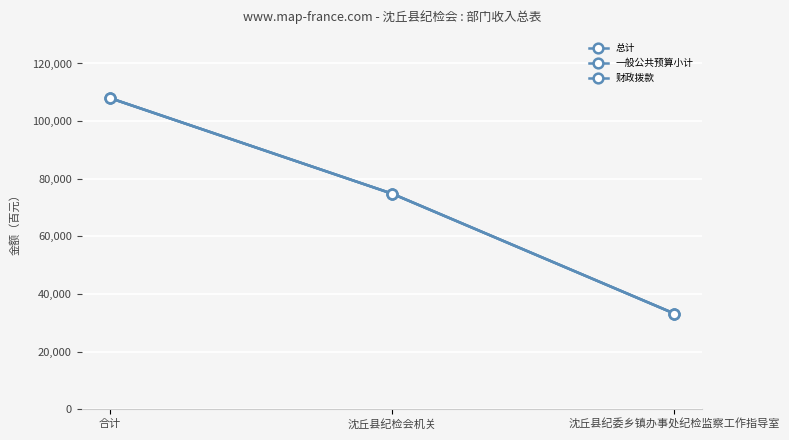

How many lines are shown in the chart?

3